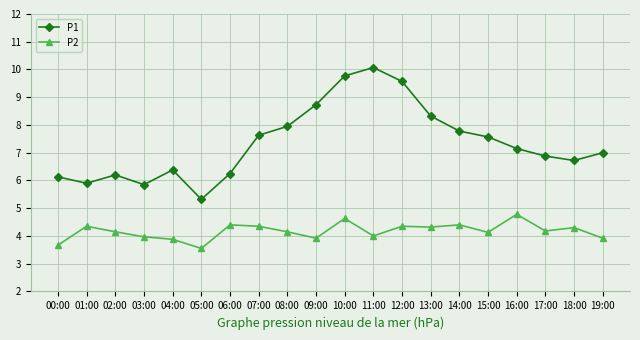

What is the difference between the maximum and second lowest values in the P1 series?

4.2